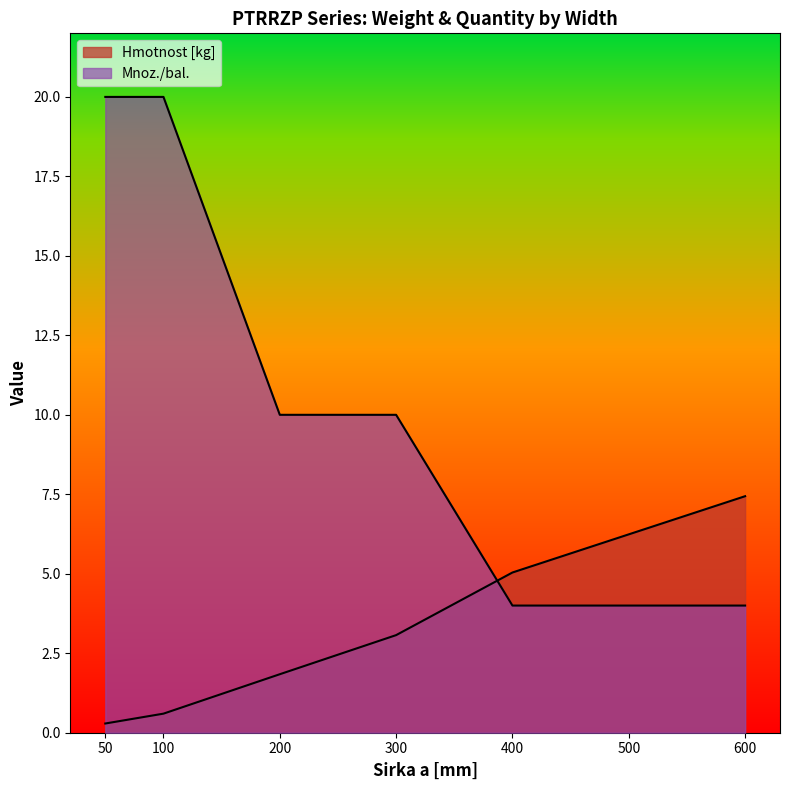

The value of Mnoz./bal. at 600 is 4.0. True or false?

True